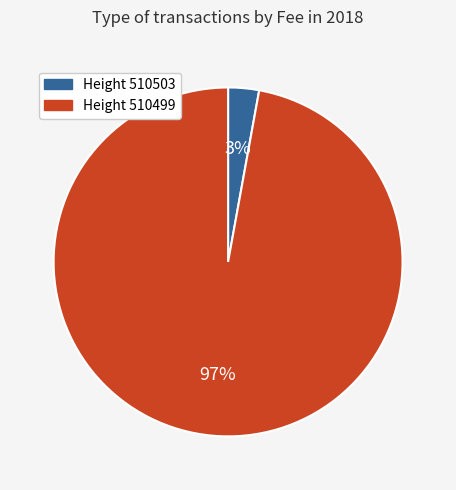

What is the majority slice?

97%